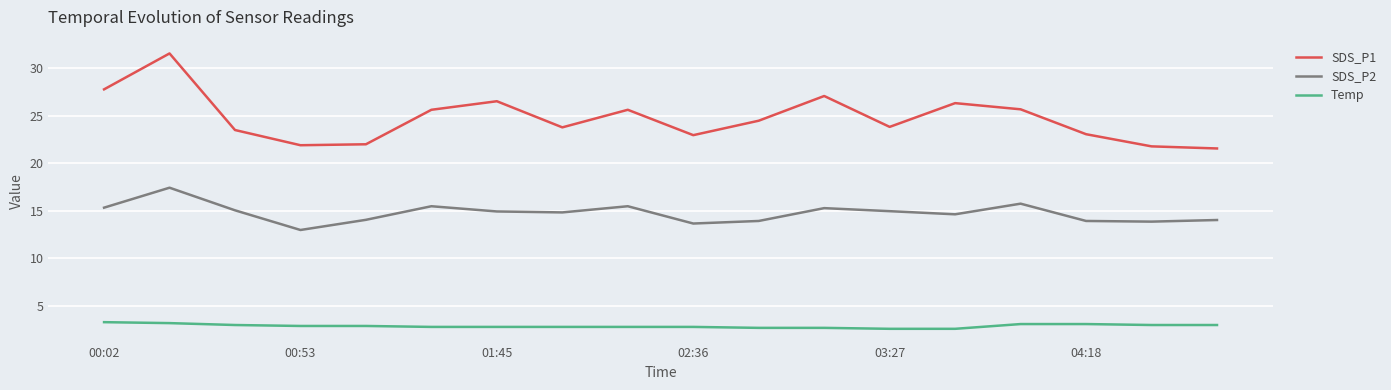

Rank the series by their maximum value, from lowest to highest.

Temp, SDS_P2, SDS_P1